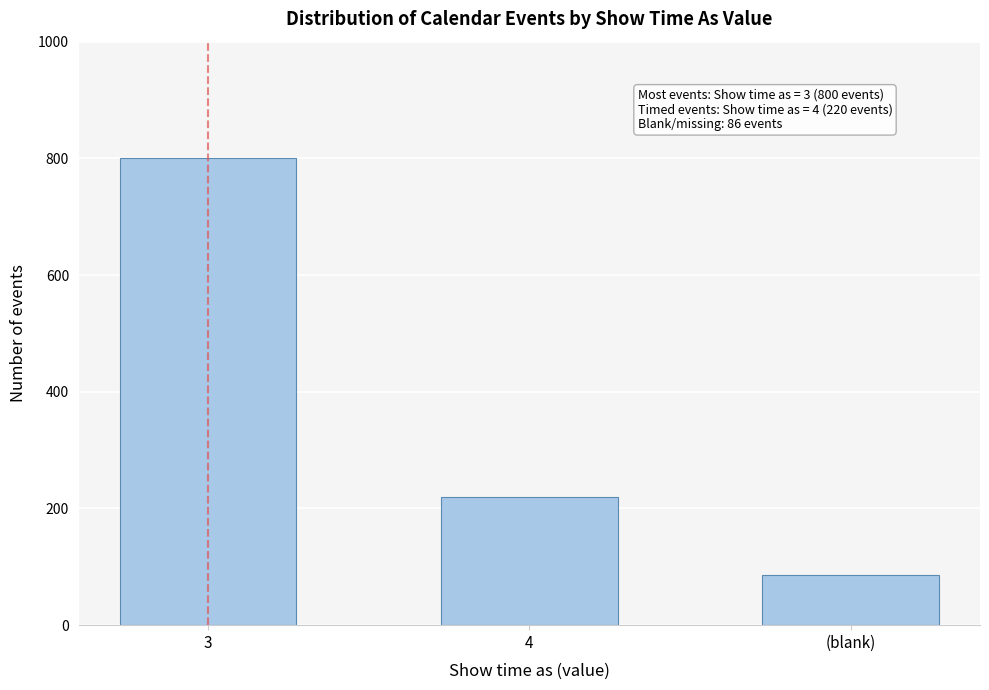

Reading left to right, what are all the values shown in this chart?

3=800	4=220	(blank)=86